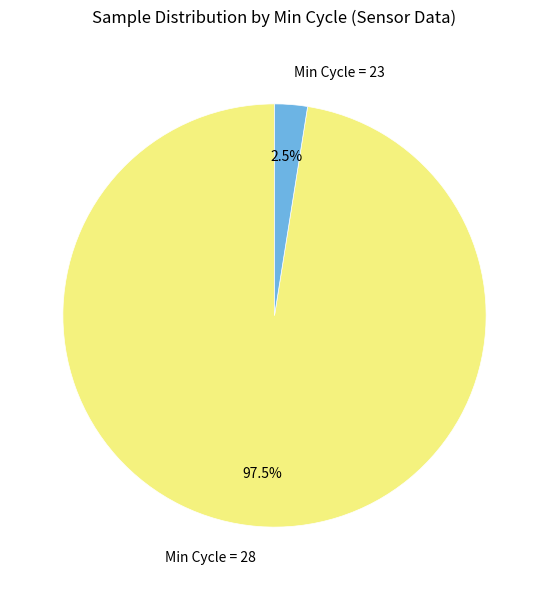

How many segments does this pie chart have?

2